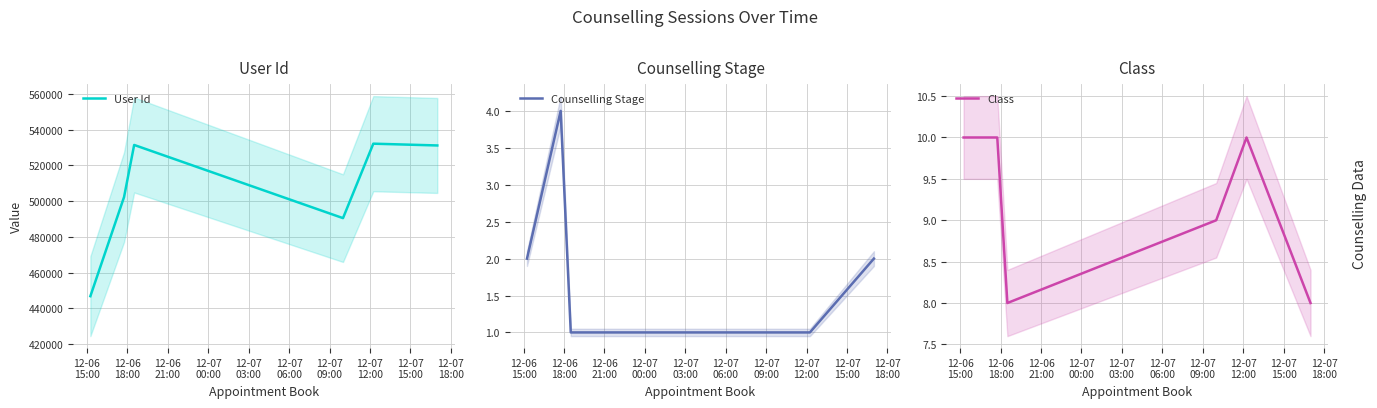

True or false: Counselling Stage and Class intersect in this chart.

False